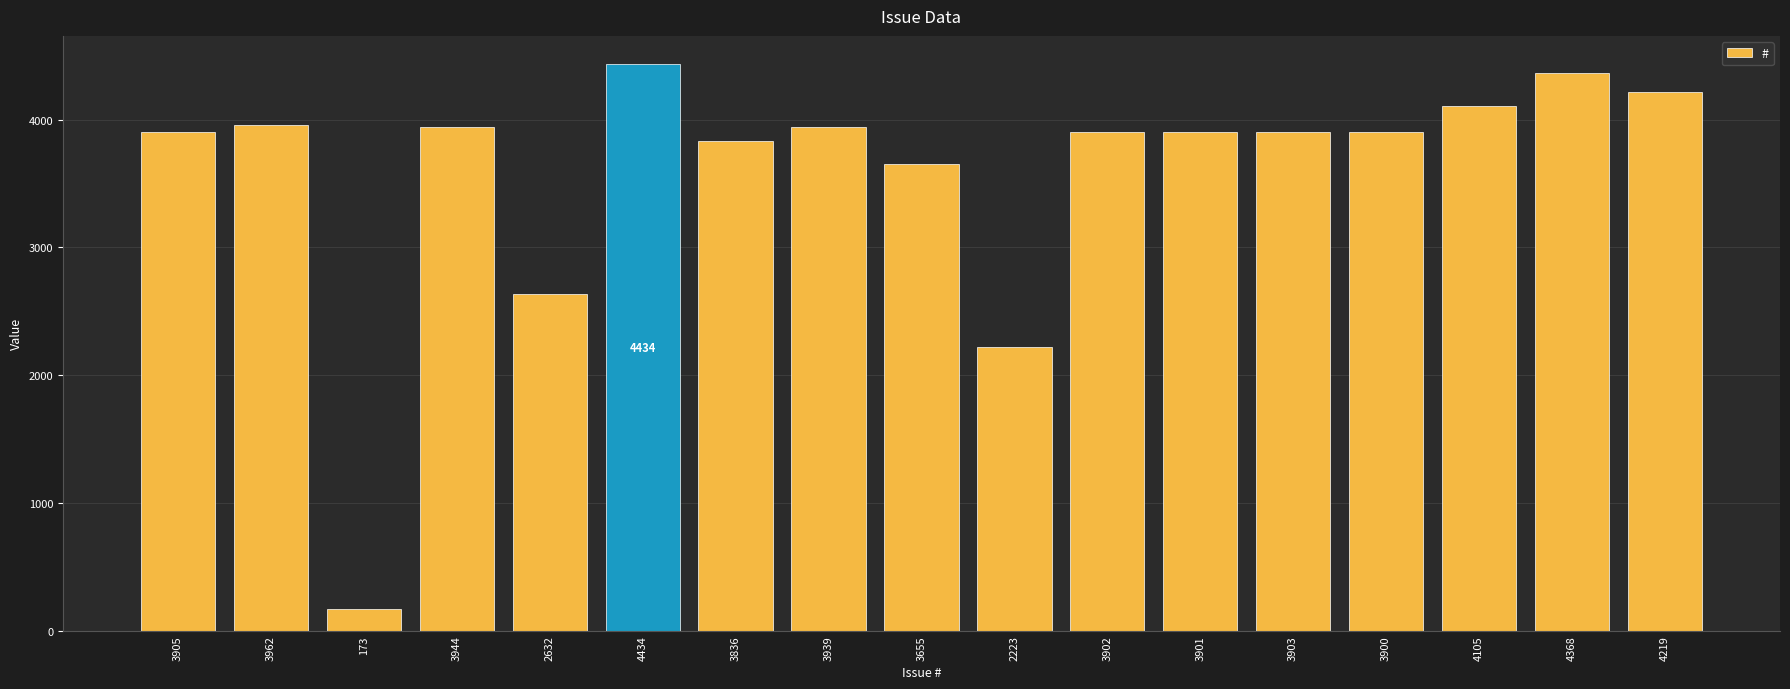

What is the difference between the maximum and minimum values?

4261